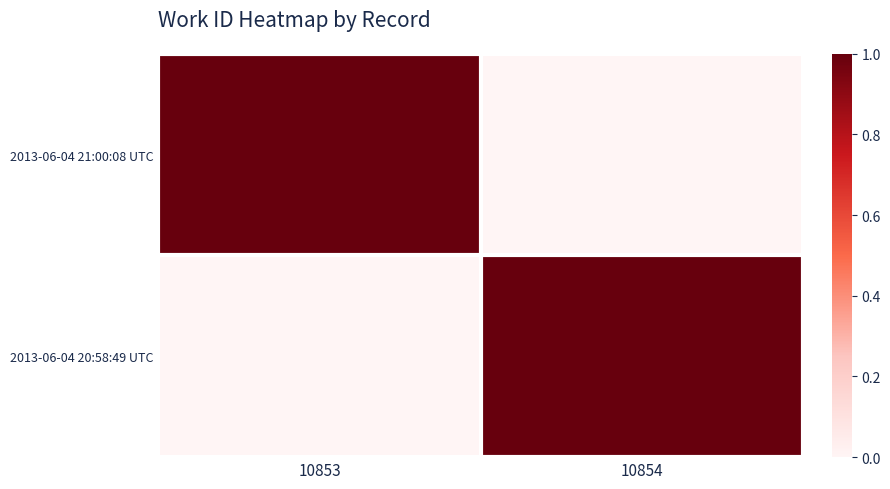

Reading right to left, list all the values displayed in this chart.

2013-06-04 21:00:08 UTC: 10854=0	10853=1
2013-06-04 20:58:49 UTC: 10854=1	10853=0